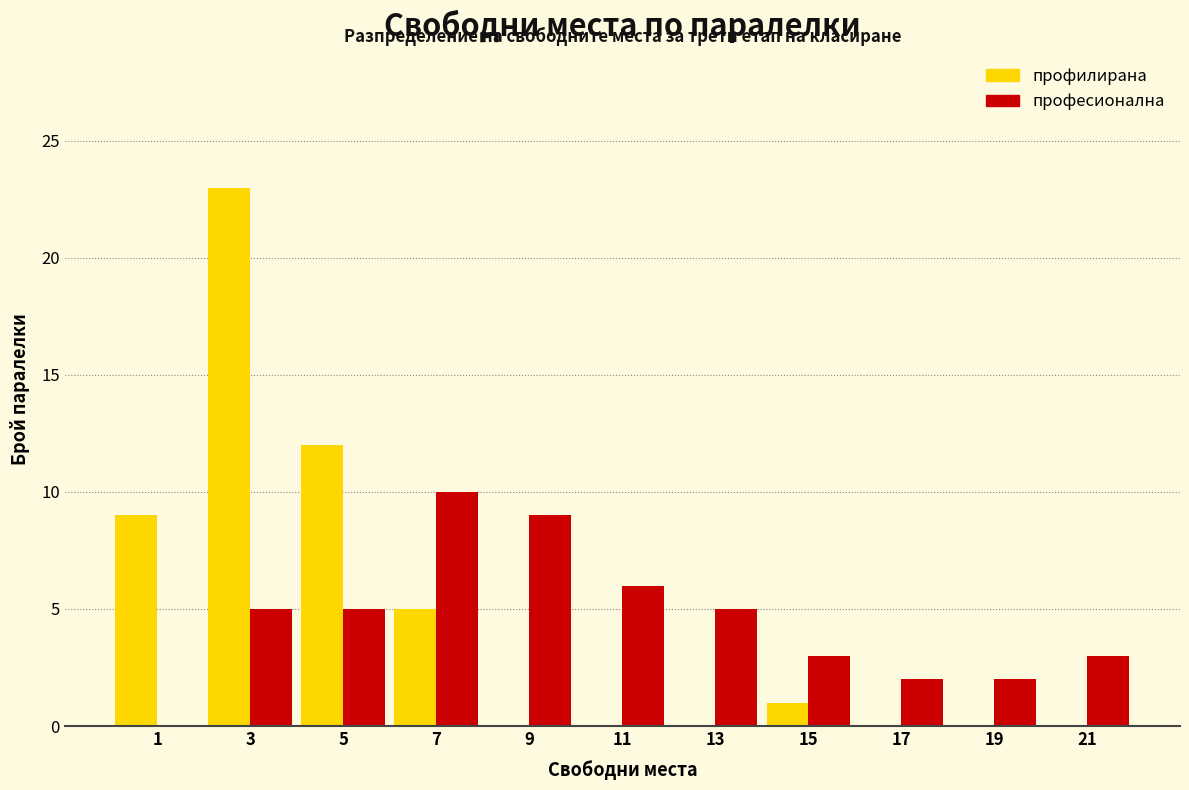

Reading left to right, transcribe this chart: for each range on the x-axis, give the height of each series' bar. The values are not printed on the chart, so give them approximately, as read against the axis.

0 to 2: профилирана=9	професионална=0
2 to 4: профилирана=23	професионална=5
4 to 6: профилирана=12	професионална=5
6 to 8: профилирана=5	професионална=10
8 to 10: профилирана=0	професионална=9
10 to 12: профилирана=0	професионална=6
12 to 14: профилирана=0	професионална=5
14 to 16: профилирана=1	професионална=3
16 to 18: профилирана=0	професионална=2
18 to 20: профилирана=0	професионална=2
20 to 22: профилирана=0	професионална=3